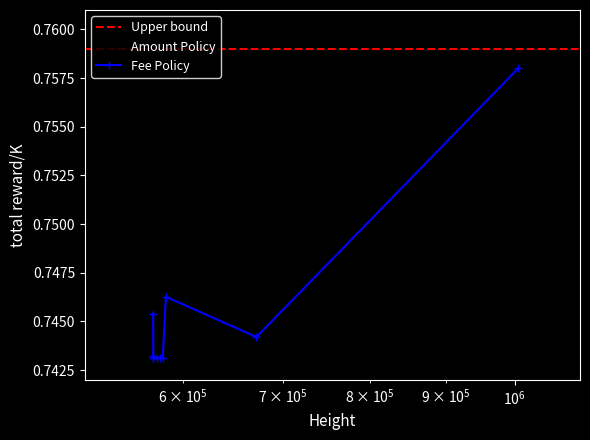

How many times do Fee and Amount cross each other?

2